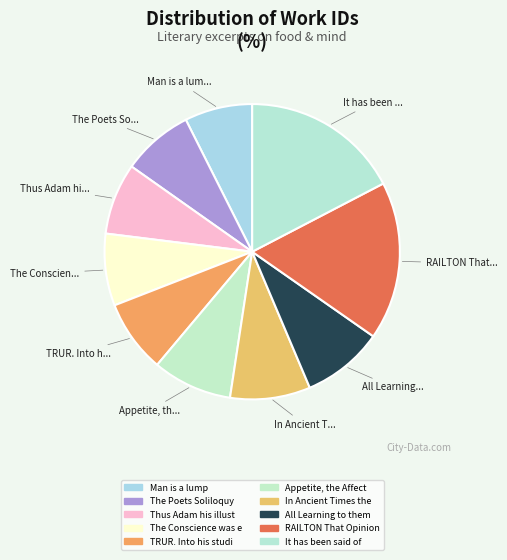

Which category has the biggest portion of the pie?

It has been said of Accomplished